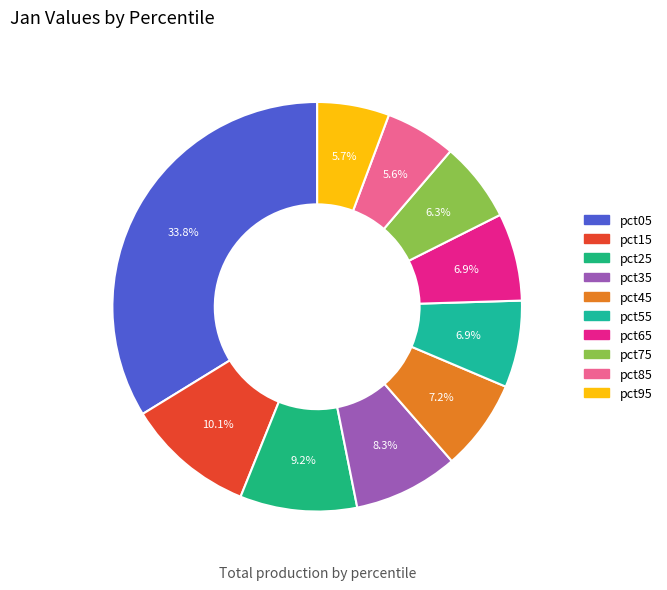

Count the number of slices in the pie.

10